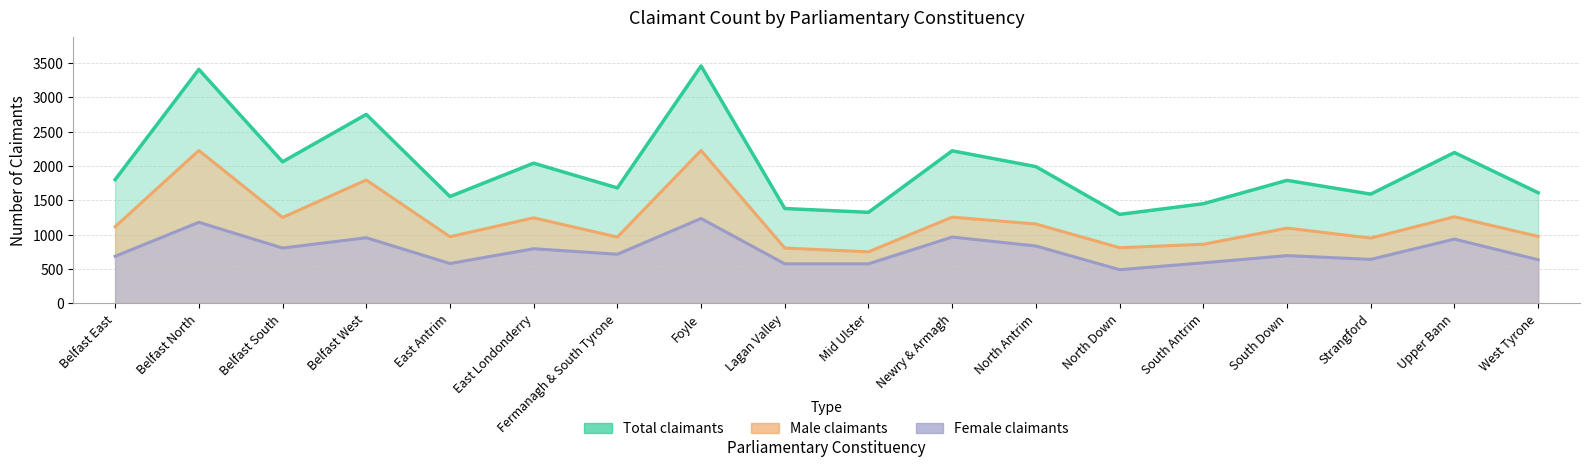

The value of Male claimants at North Down is 1062. True or false?

False